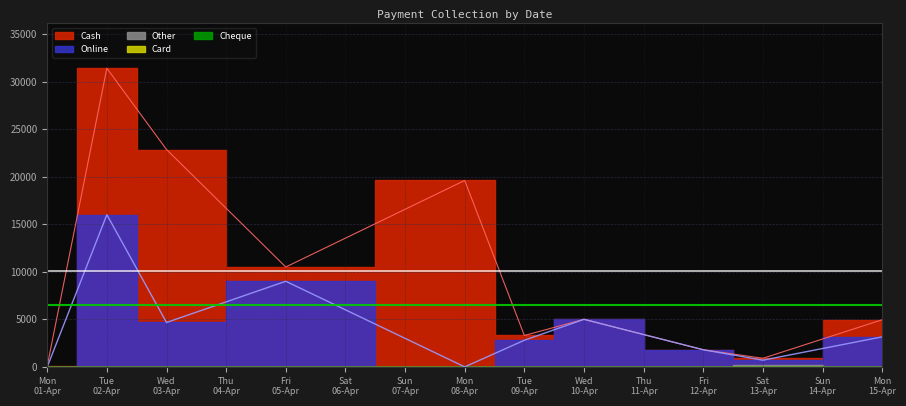

Which label corresponds to the smallest value in the chart?

10-04-2024